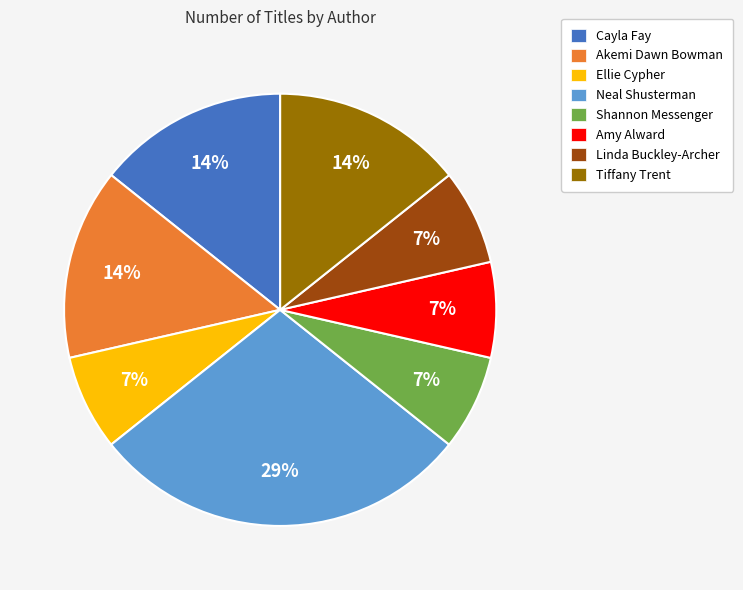

To the nearest percent, what portion does Tiffany Trent represent?

14%